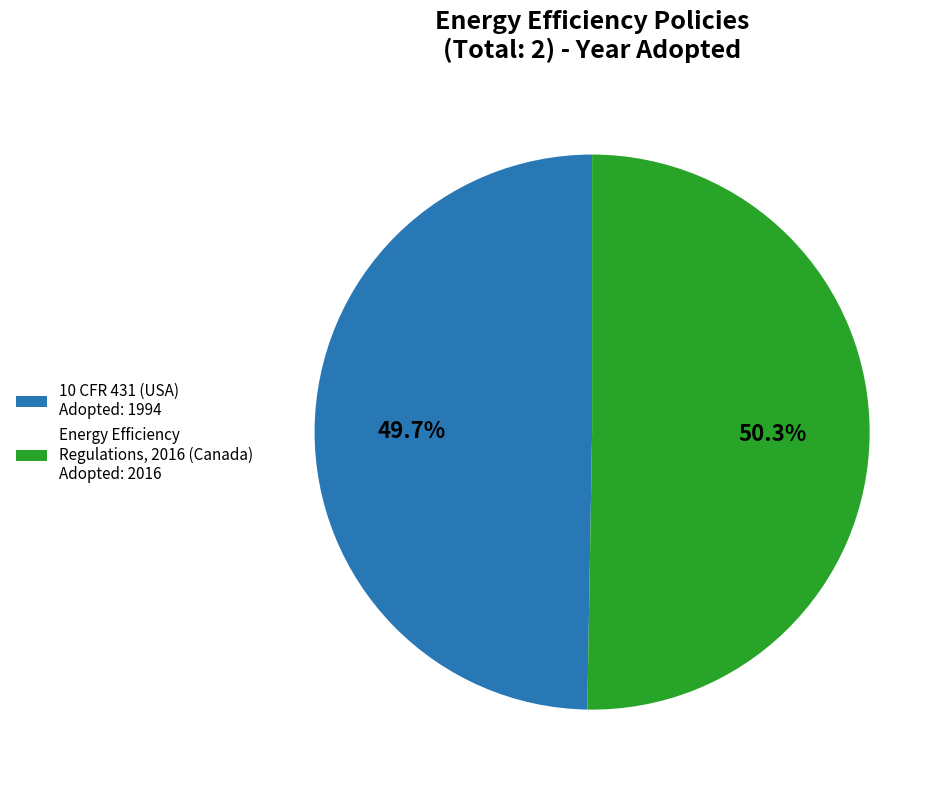

What portion of the pie excludes 10 CFR 431 (USA) Adopted: 1994?

50.3%